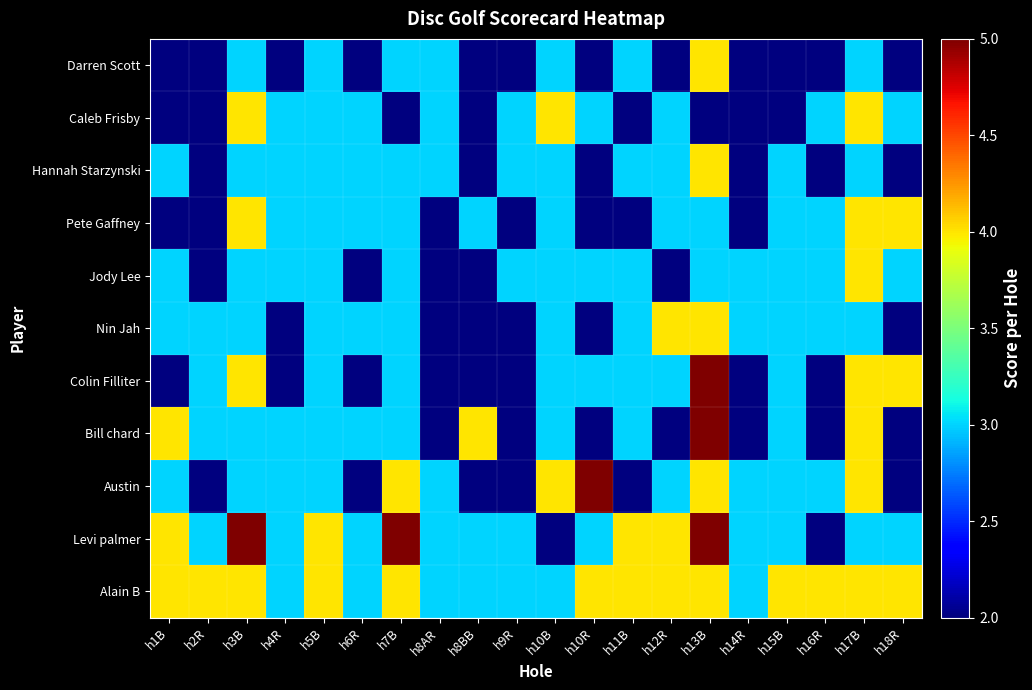

Between h3B and h5B, which is larger?

h3B